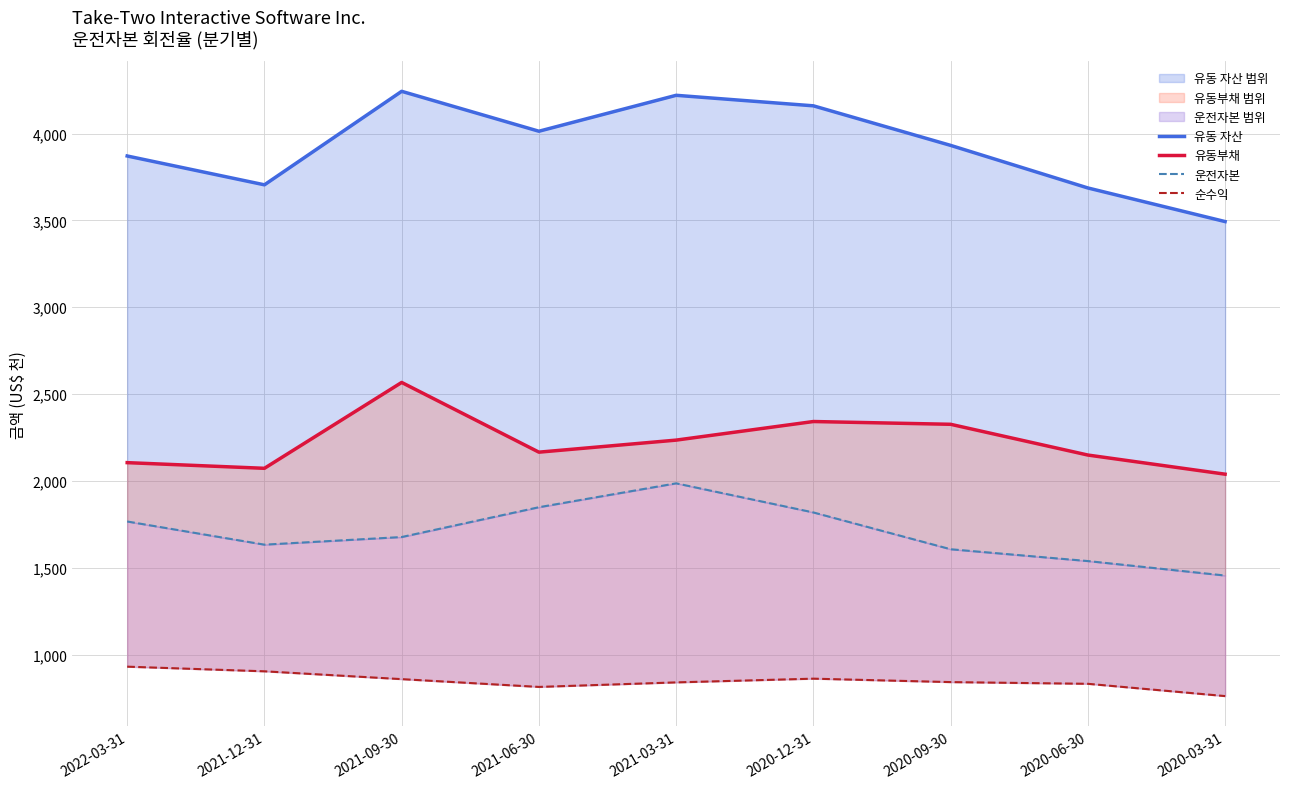

What is the difference between the maximum and minimum values in the 순수익 series?

169.5